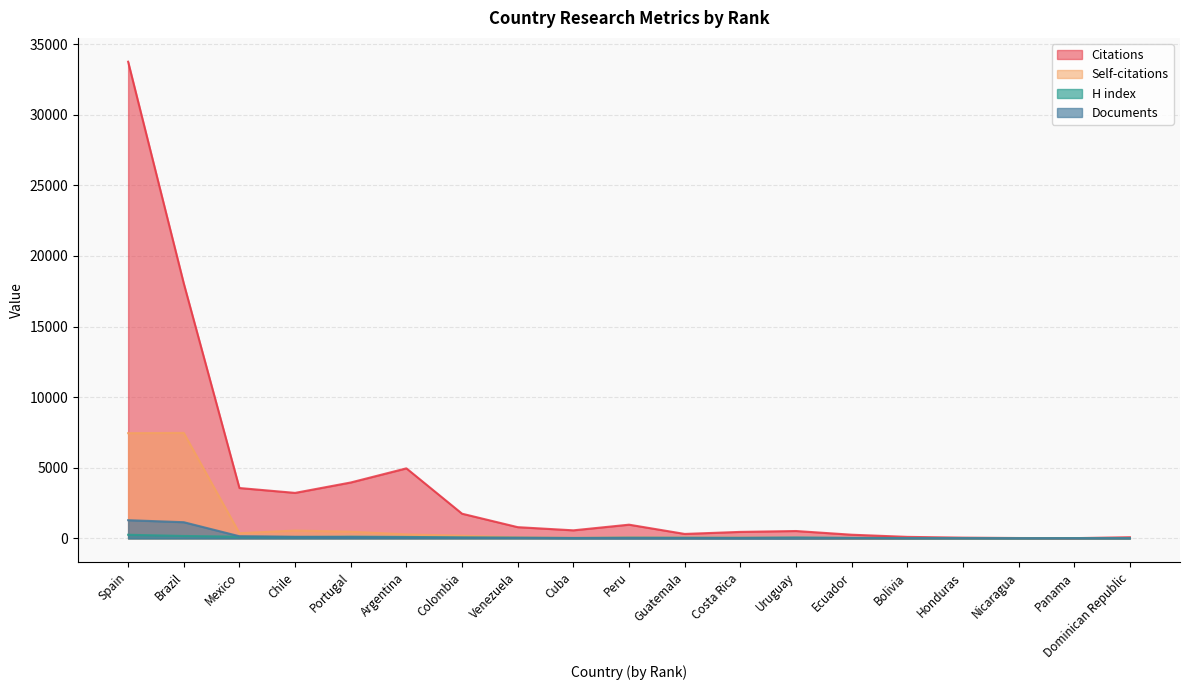

How many interior local peaks does the H index series have?

3